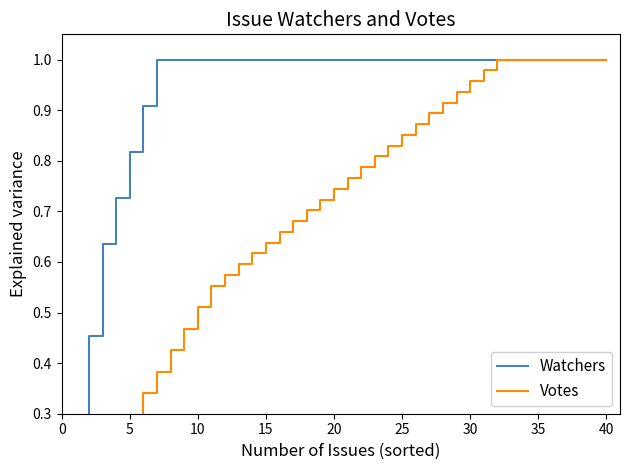

Rank the series at 25 from highest to lowest value.

Watchers, Votes